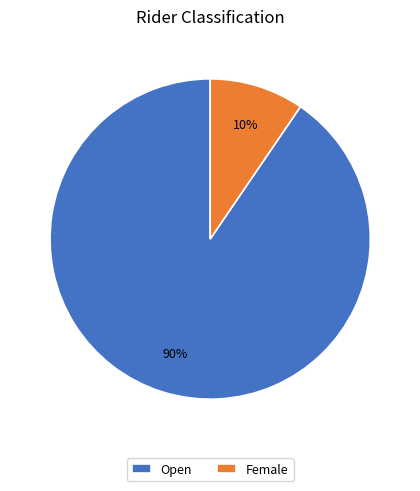

What percentage is the Open slice, to the nearest percent?

90%